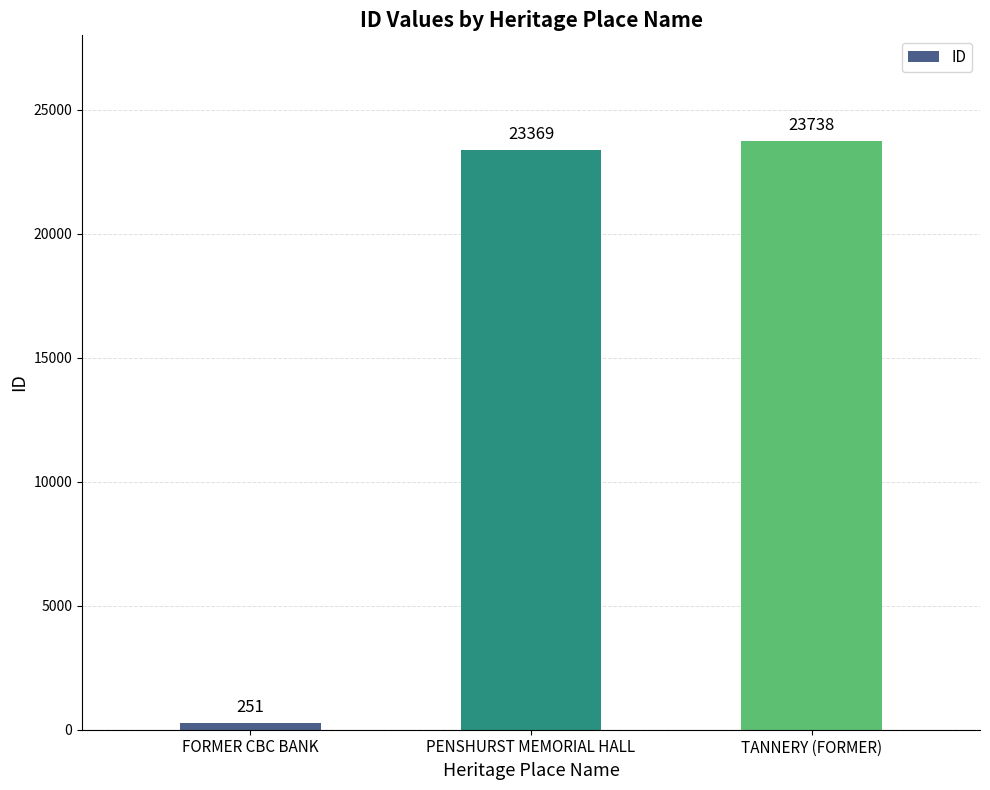

The chart shows a value of 10281 at TANNERY (FORMER). True or false?

False